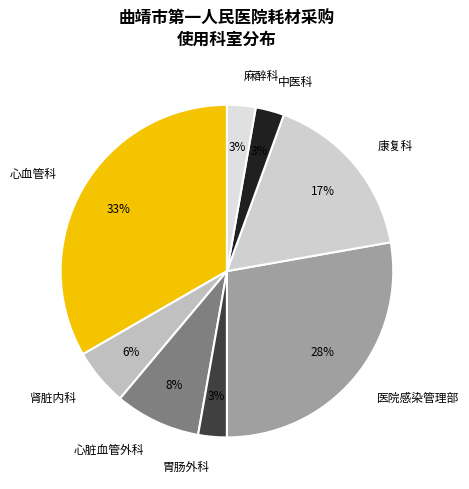

True or false: 胃肠外科 accounts for 3% of the total.

True